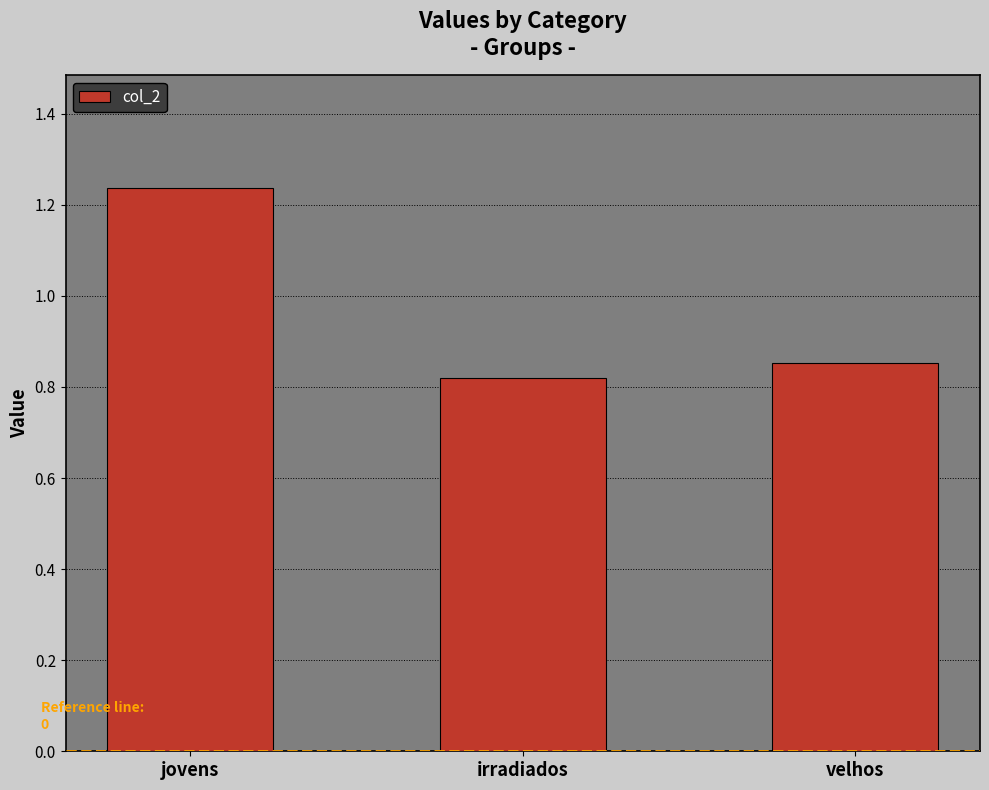

Where is the data nearest to the value 1?

velhos